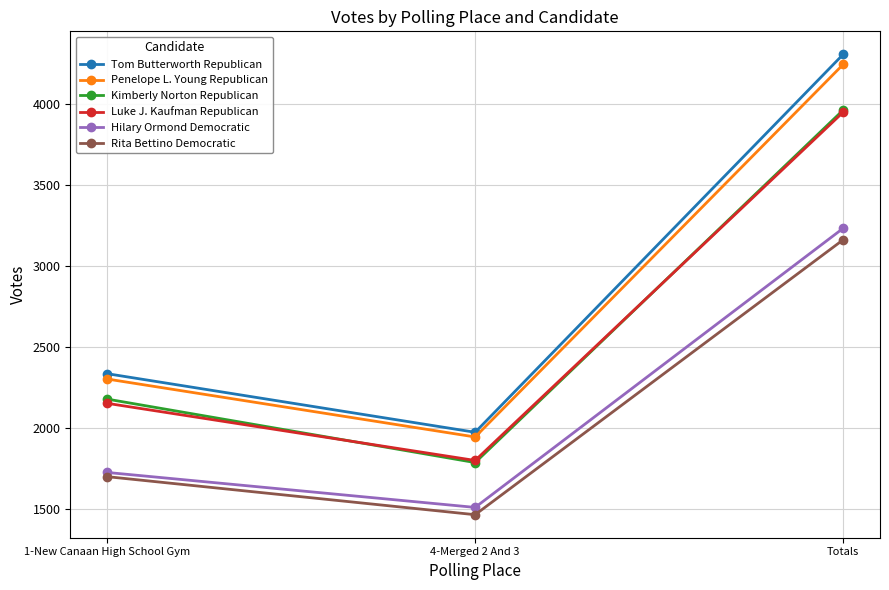

What is the difference between the maximum and minimum values in the Kimberly Norton Republican series?

2177